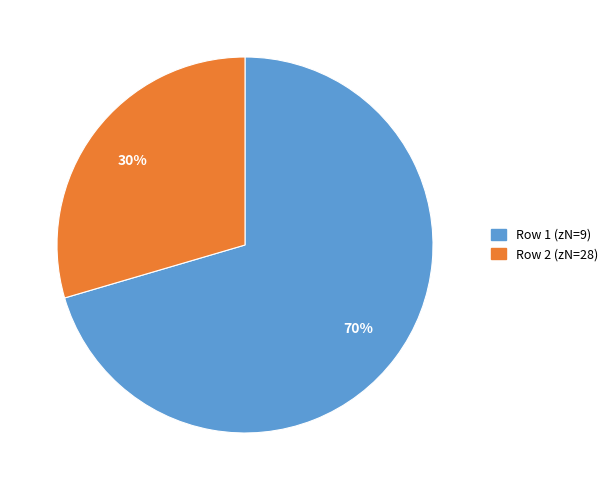

What is the ratio of the value at Row 2 (zN=28) to the value at Row 1 (zN=9)?

0.4